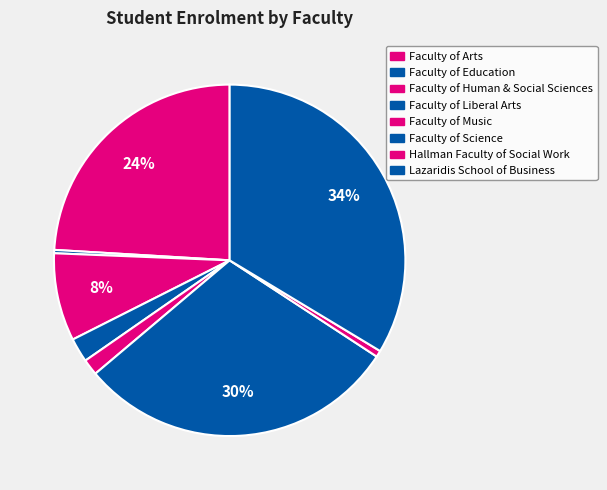

Is it true that Faculty of Education is 13% of the pie?

False